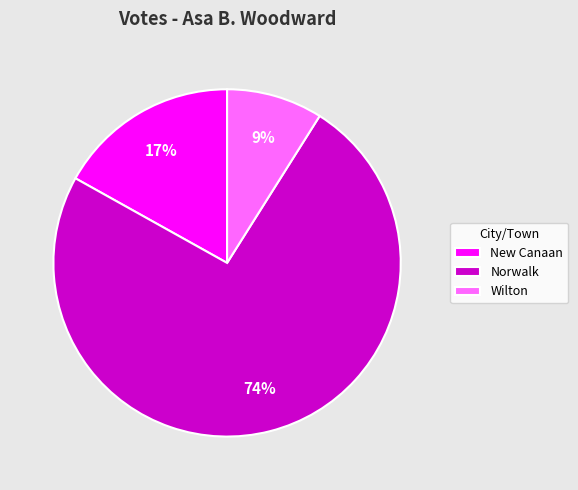

To the nearest percent, what is the difference between the Norwalk and New Canaan slice percentages?

57%